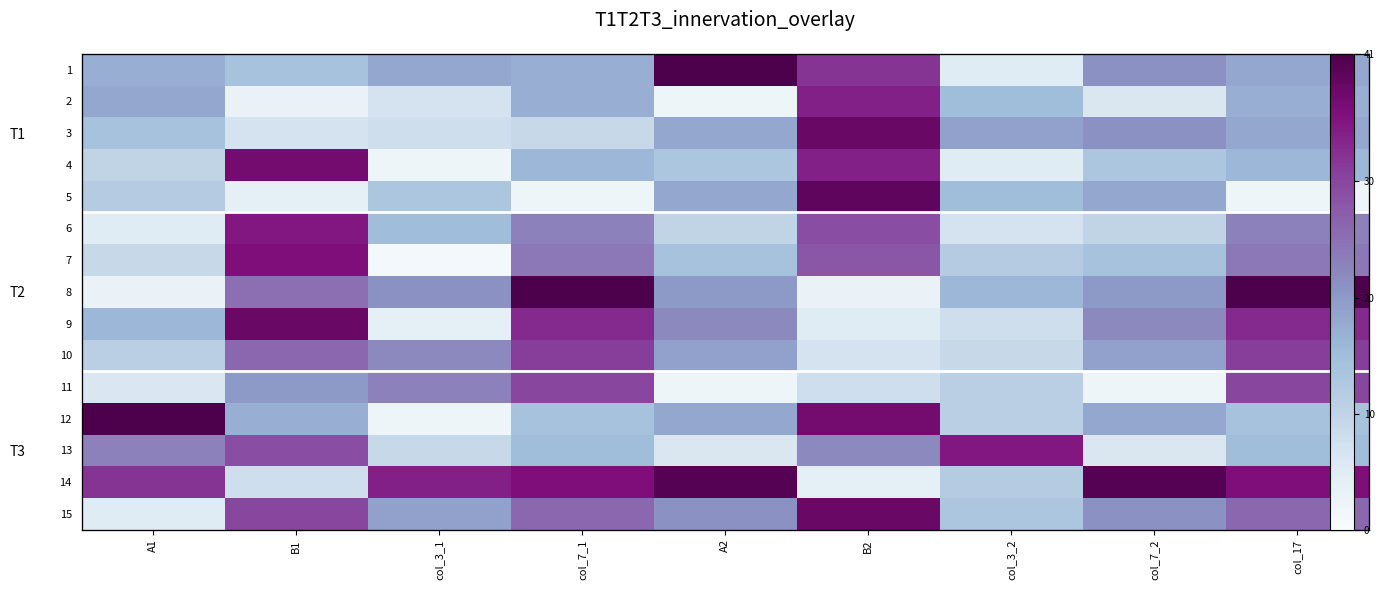

At how many categories does at least one series exceed 18?

9